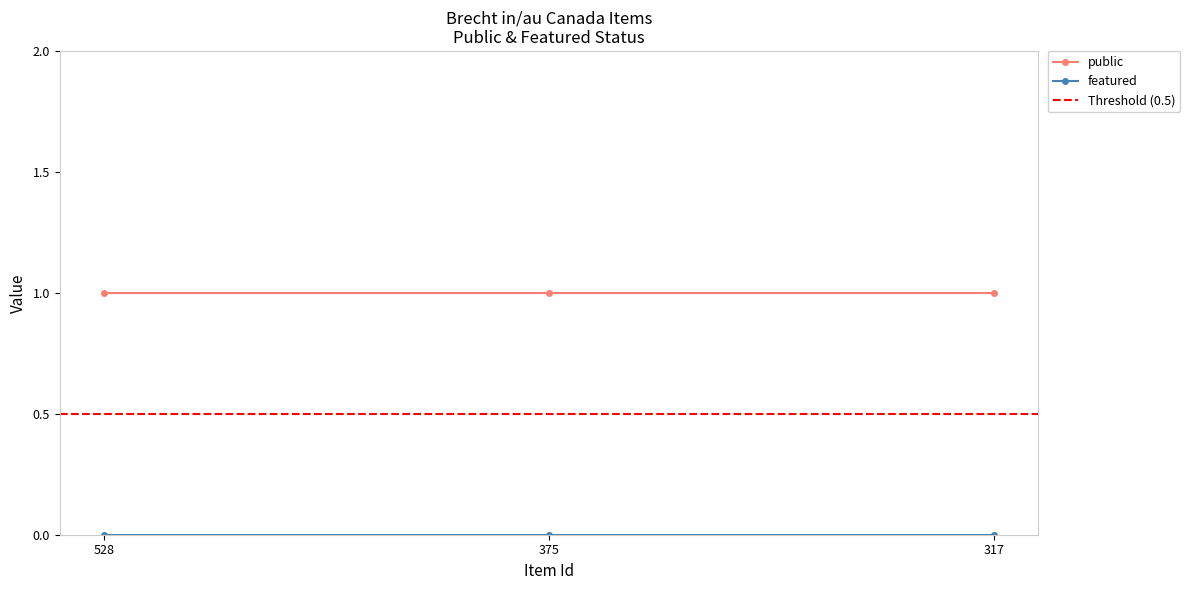

Reading left to right, transcribe all the data shown in this chart.

public: 1	1	1
featured: 0	0	0